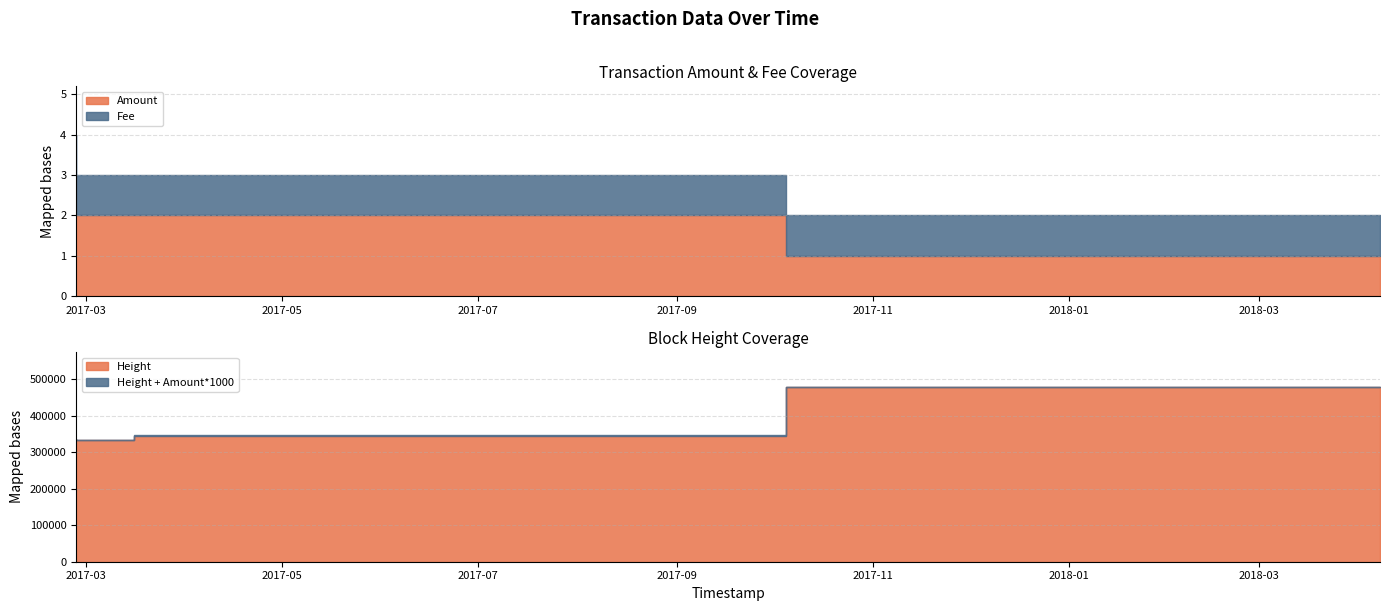

At how many categories does at least one series exceed 321019?

4